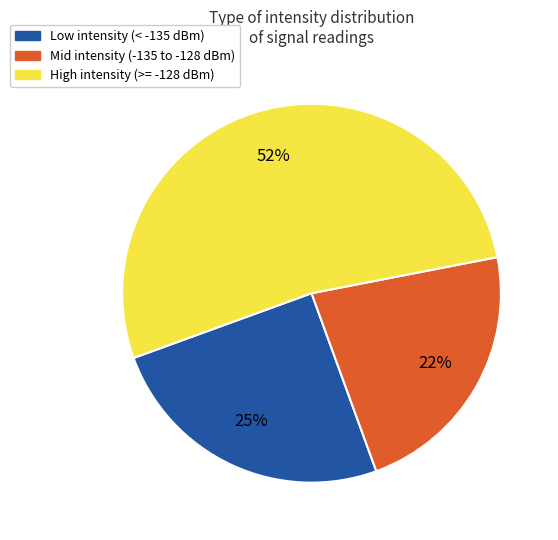

To the nearest percent, what portion does Low intensity (< -135 dBm) represent?

25%